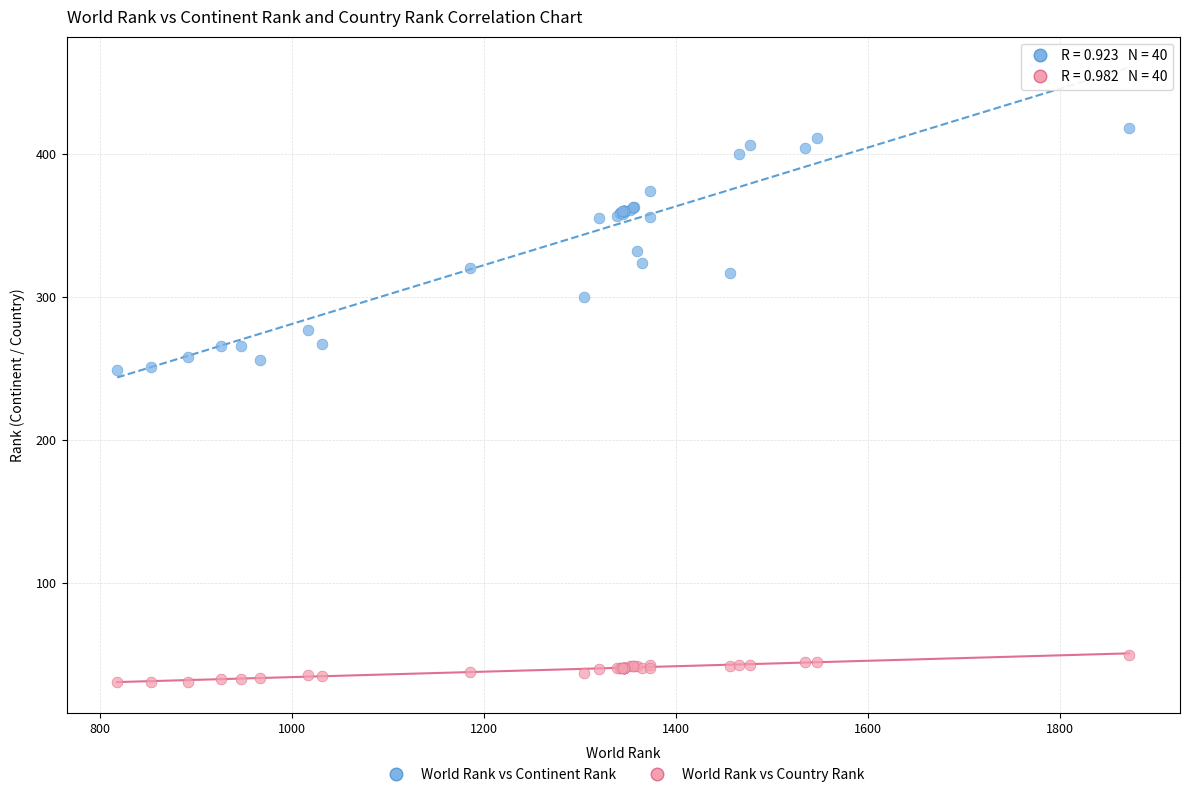

Which series has the largest Y range (max minus min)?

World Rank vs Continent Rank